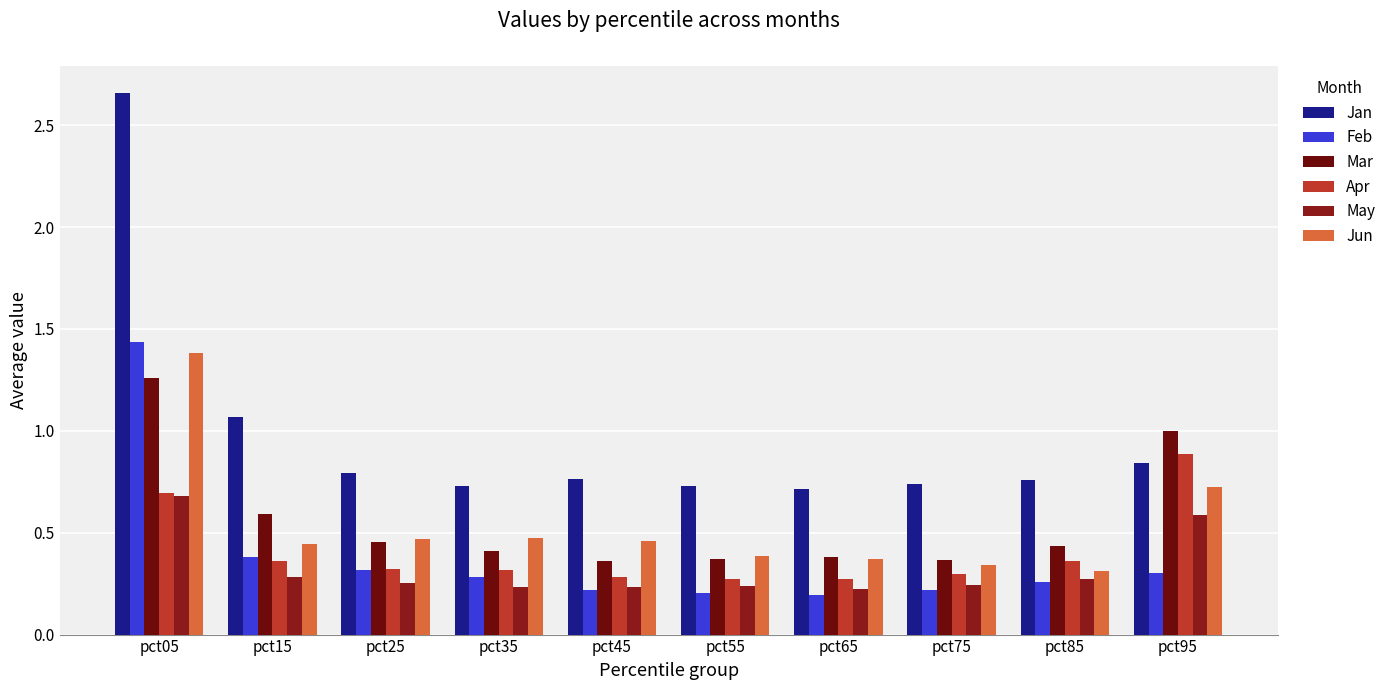

The value of Apr at pct85 is 0.4. True or false?

True